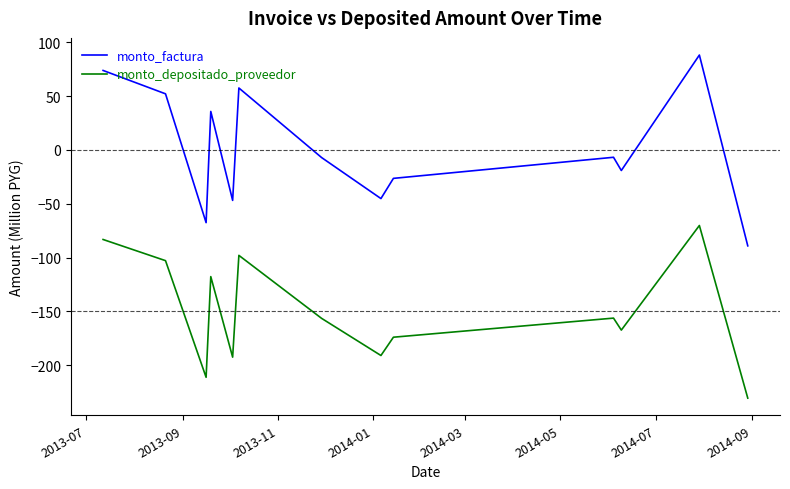

What is the greatest value displayed?

88.2